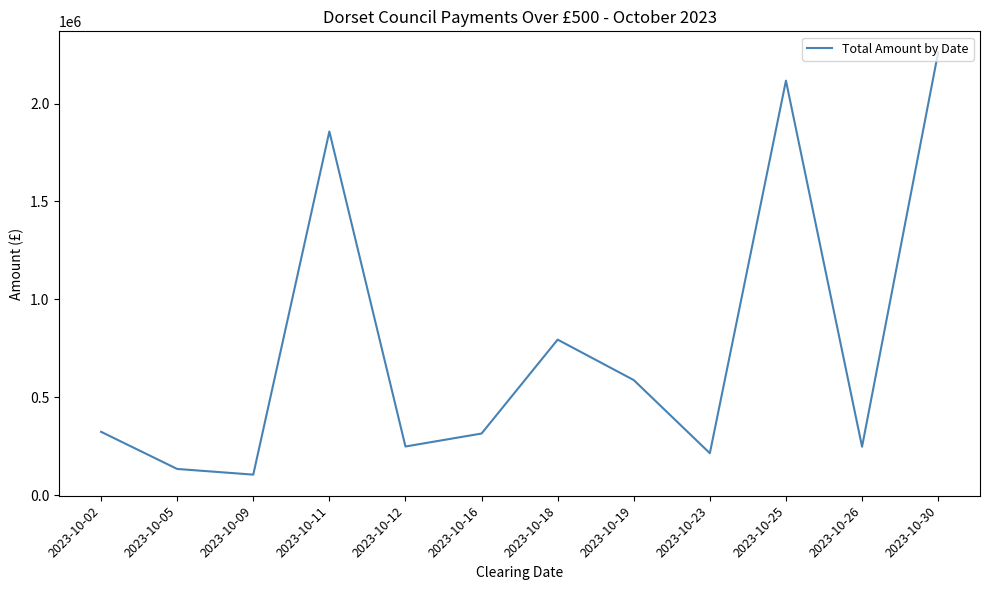

Is this an area chart (filled region under the line)?

No